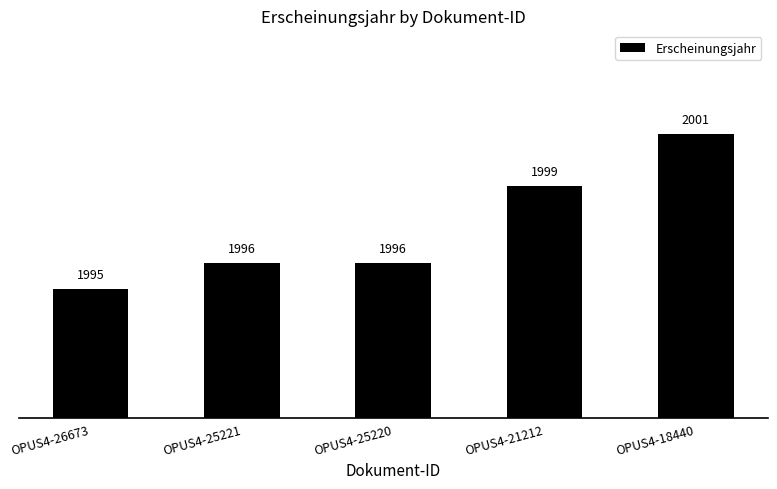

What is the difference between the values at OPUS4-18440 and OPUS4-26673?

6